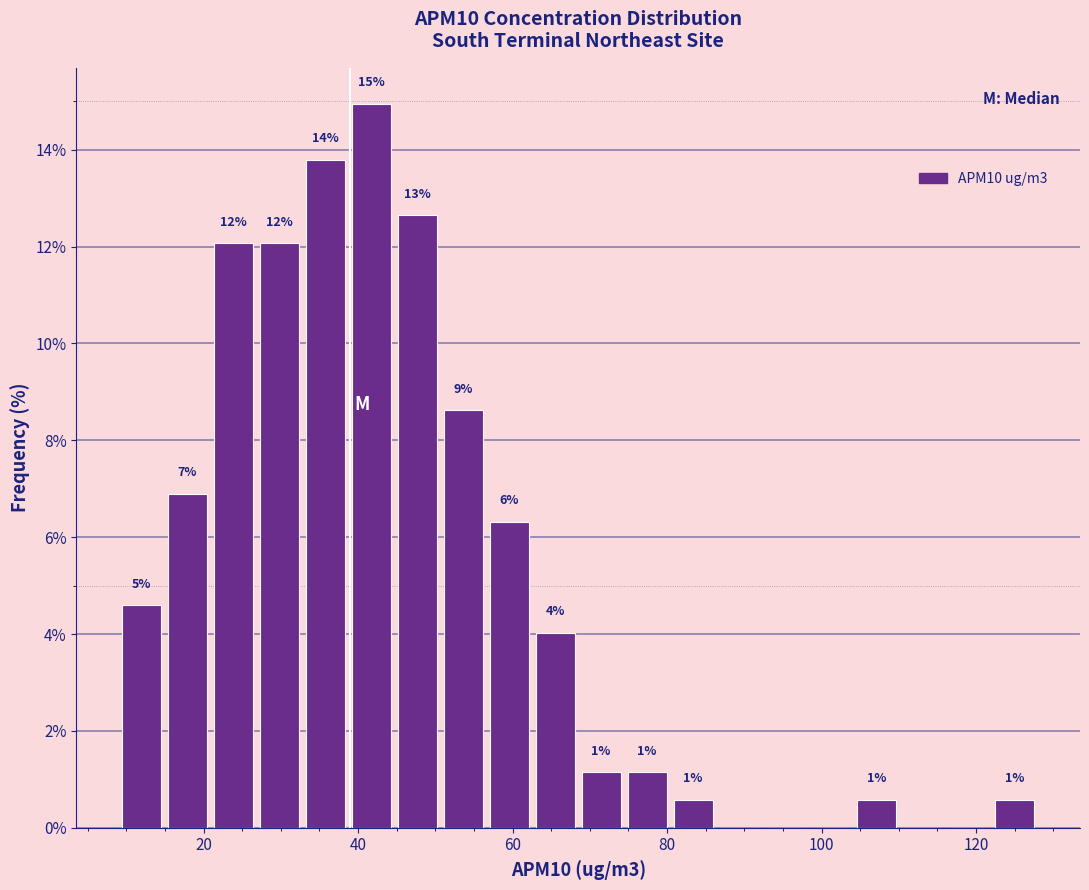

Read against the x-axis, roughly where is the centre of the tallest bar?

42